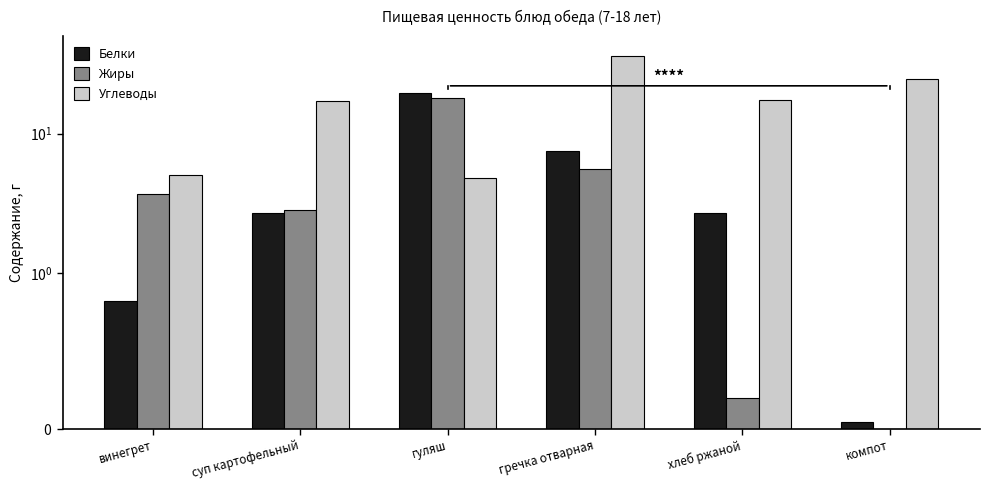

Reading right to left, transcribe all the data shown in this chart.

Белки: компот=0.0	хлеб ржаной=2.7	гречка отварная=7.5	гуляш=19.7	суп картофельный=2.7	винегрет=0.8
Жиры: компот=0.0	хлеб ржаной=0.2	гречка отварная=5.6	гуляш=17.9	суп картофельный=2.8	винегрет=3.7
Углеводы: компот=24.8	хлеб ржаной=17.4	гречка отварная=35.8	гуляш=4.8	суп картофельный=17.1	винегрет=5.1